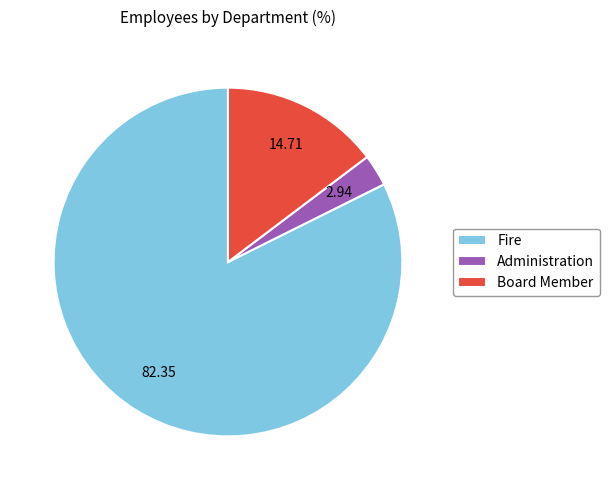

Does Fire account for over 50% of the chart?

Yes